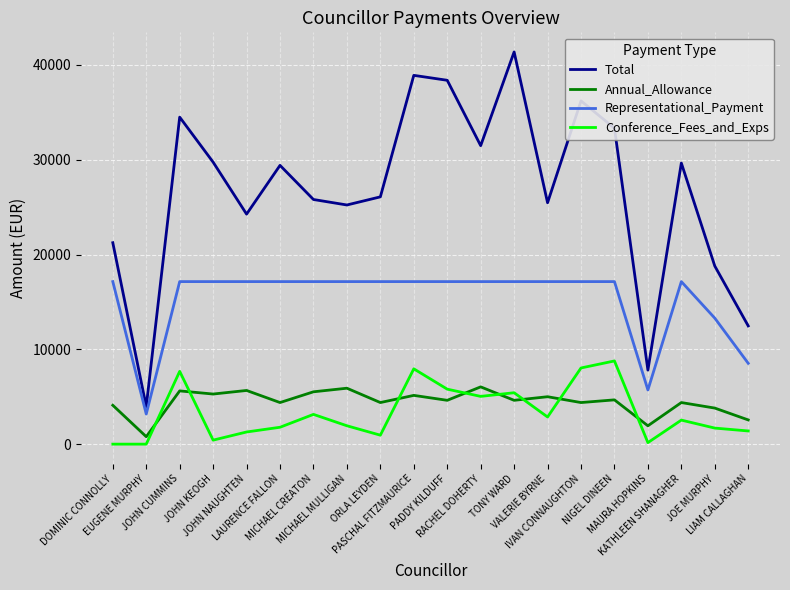

True or false: Annual_Allowance and Conference_Fees_and_Exps cross at least once.

True